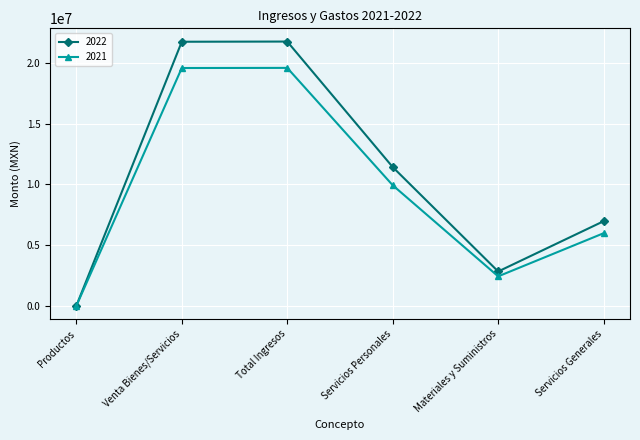

How many lines are shown in the chart?

2